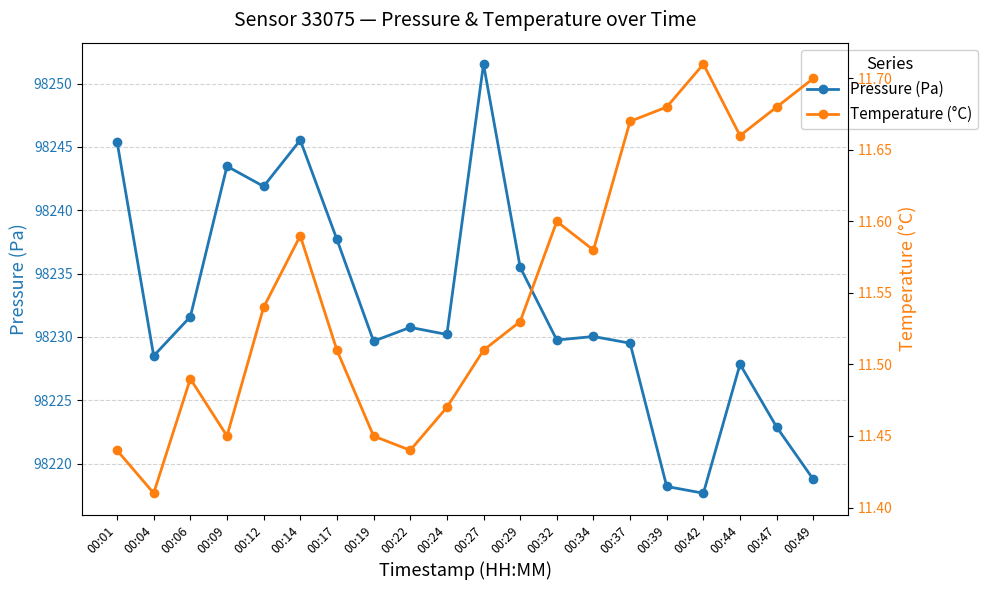

At which label is Pressure (Pa) closest to 98234?

00:29